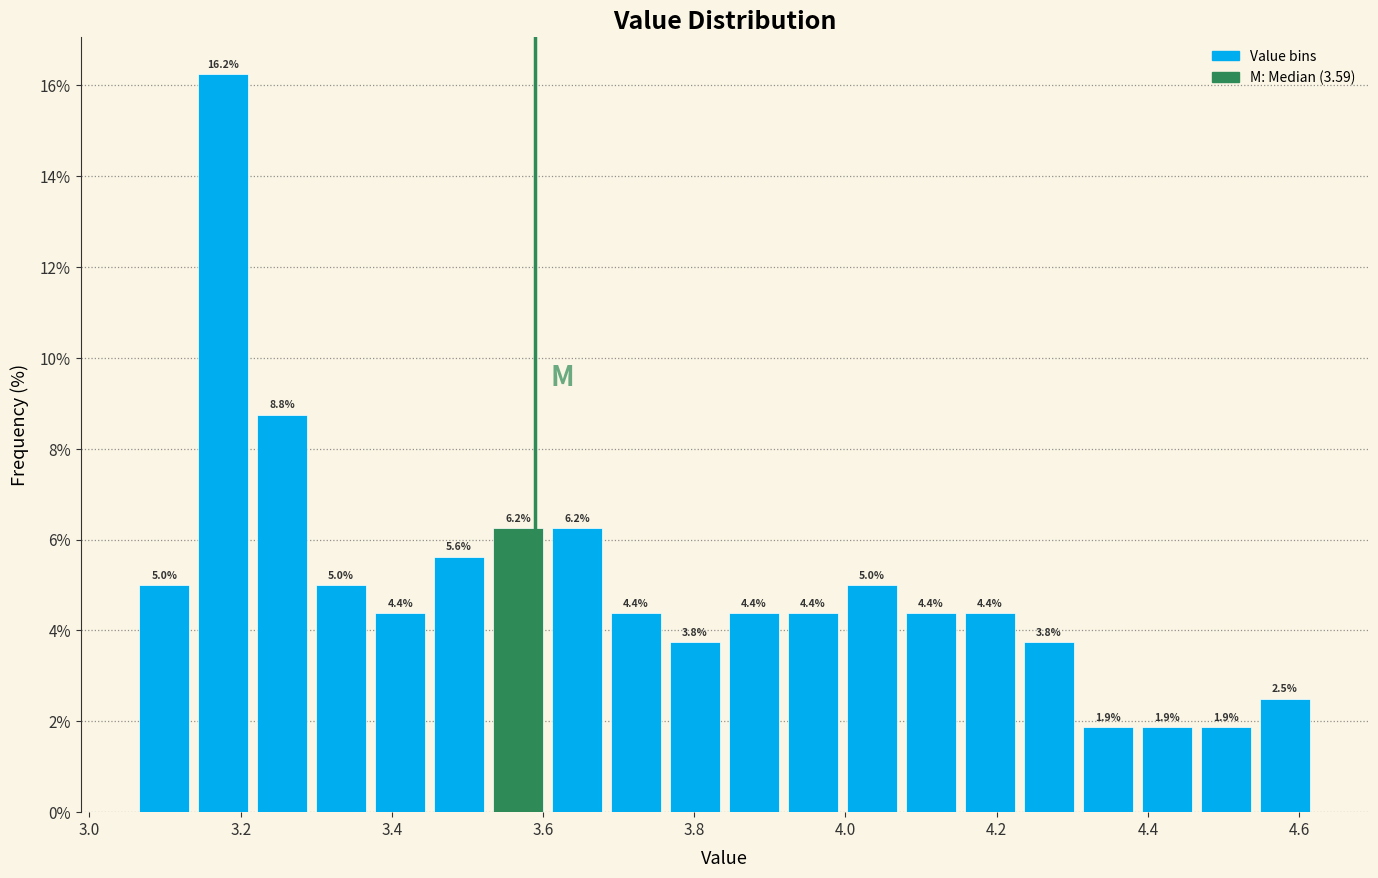

Around what value on the x-axis is the tallest bar? Give the approximate position of its centre, as read against the axis.

3.18